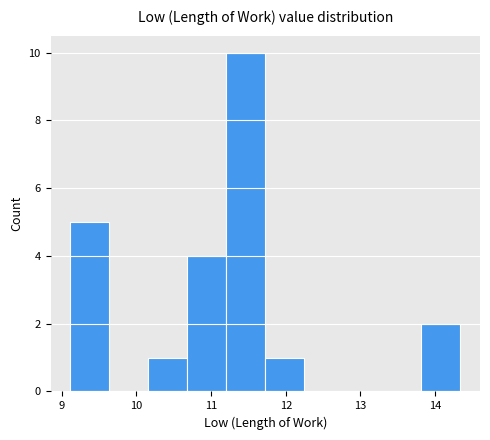

What is the height of the bar covering 9.1 to 9.6 on the x-axis? Neither the bar edges nor the heights are printed on the chart, so give them approximately, as read against the axes.

5